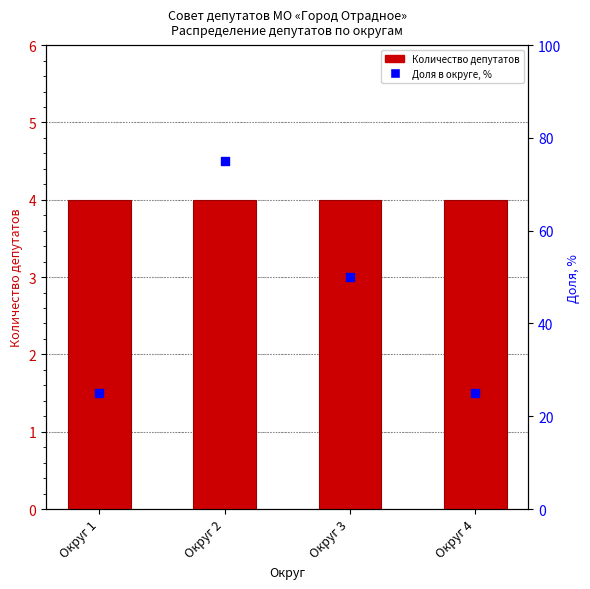

What are all the series names shown in the legend?

Количество депутатов, Доля в округе, %